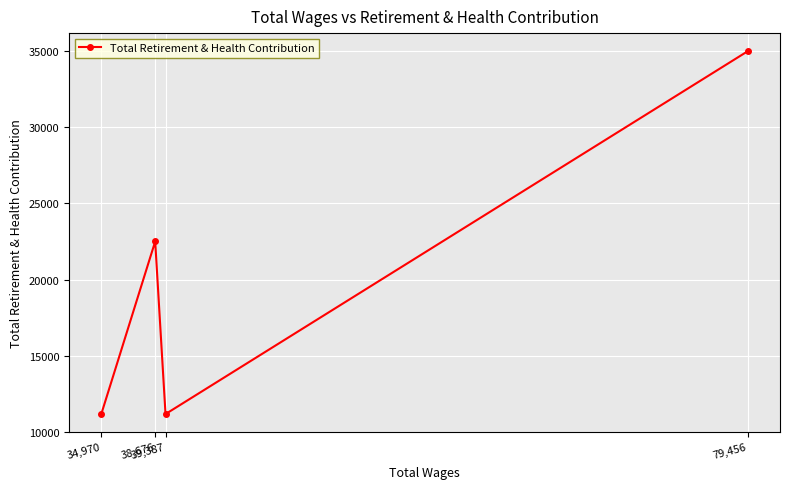

At which category does the data reach its first local peak?

38,676